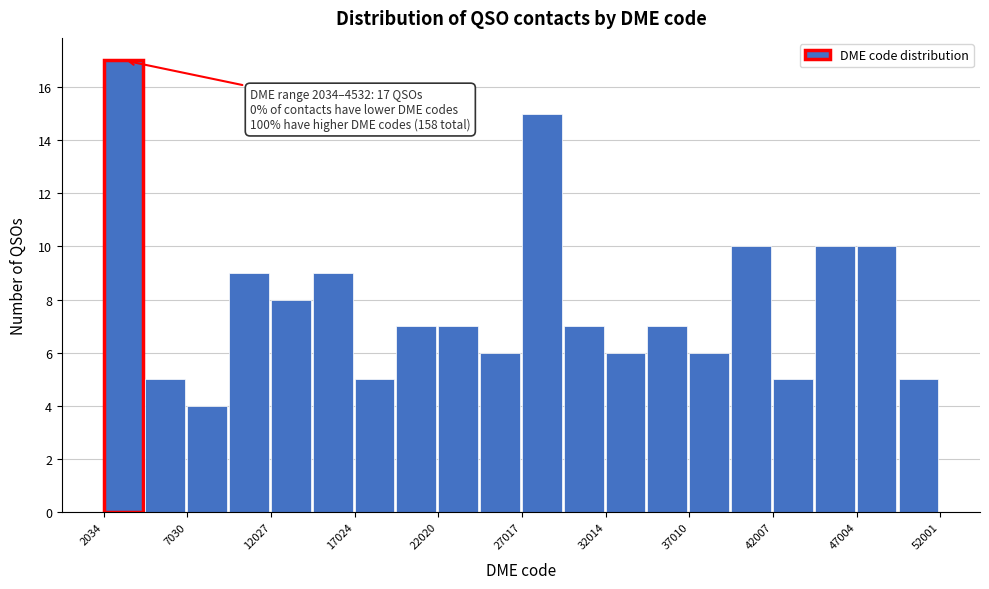

Over which range of the x-axis is the bar tallest?

2000 to 4500